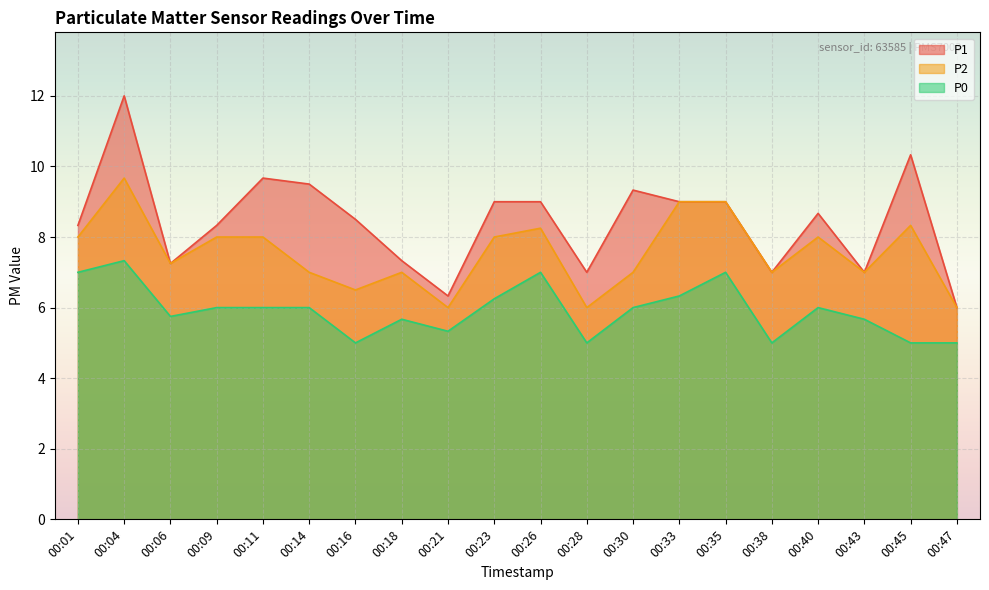

Count the P0 values in the range 5 to 6.

14